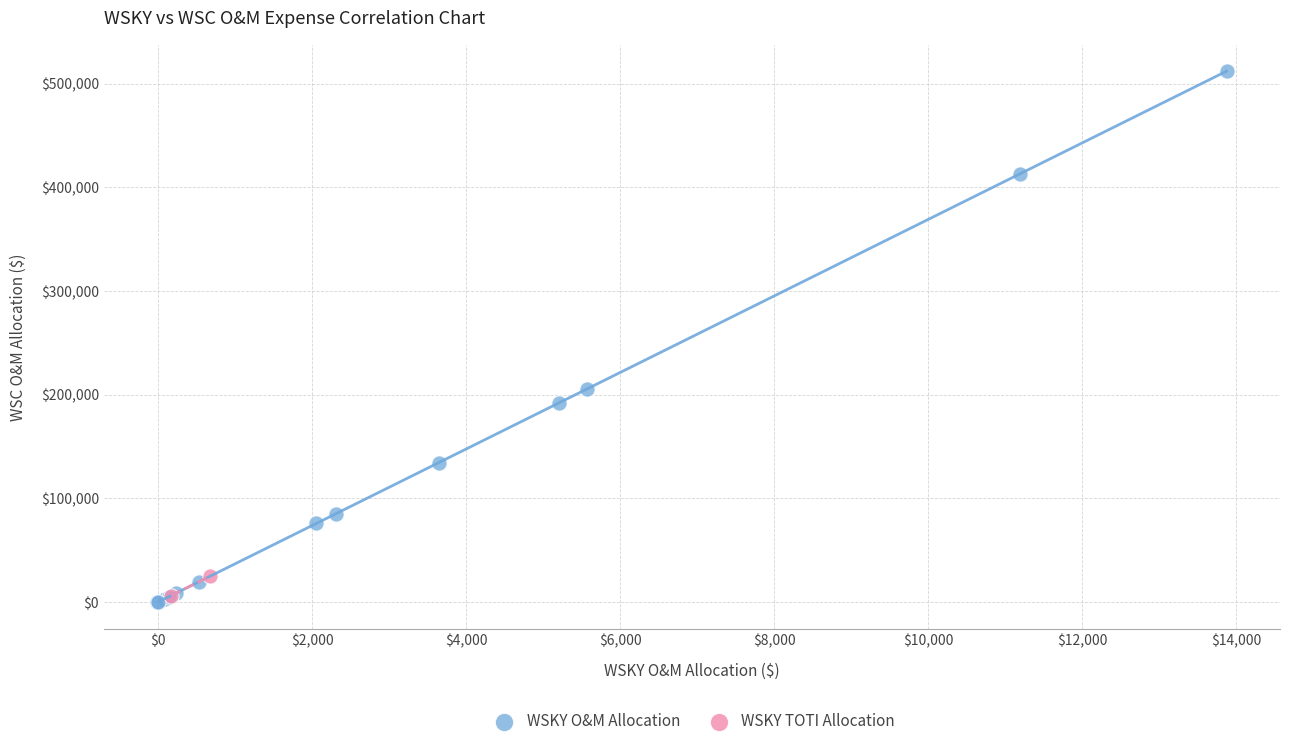

Which series contains the lowest Y value?

WSKY O&M Allocation